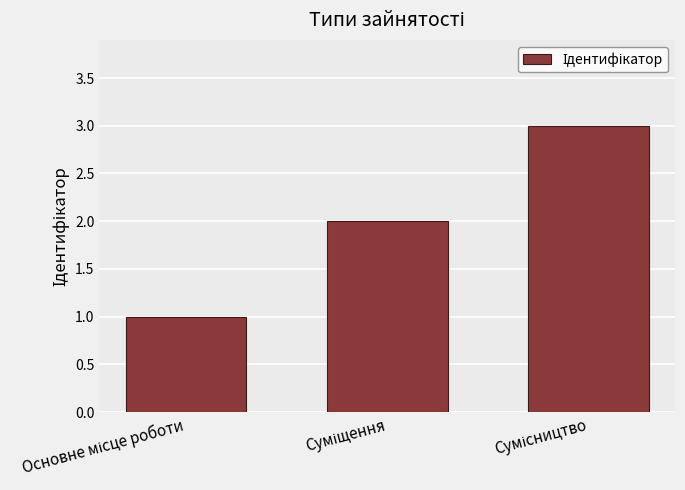

What is the greatest value displayed?

3